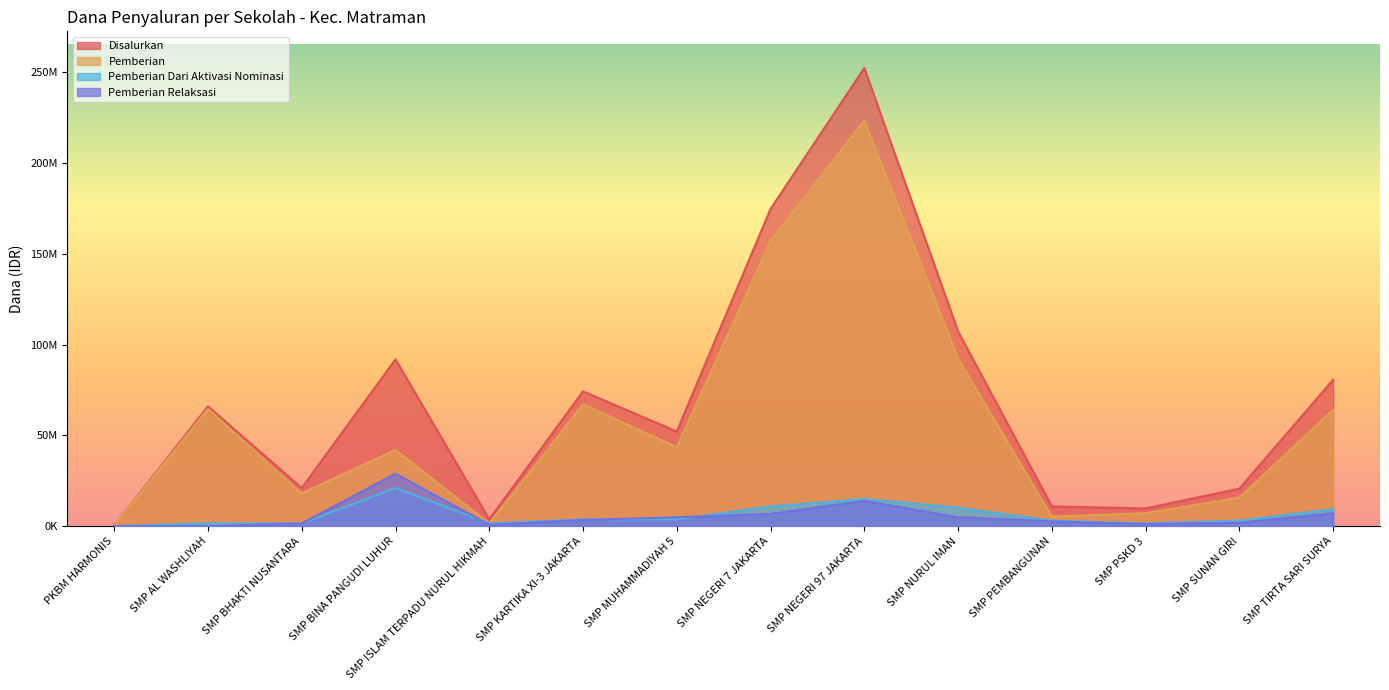

What are all the series names shown in the legend?

Disalurkan, Pemberian, Pemberian Dari Aktivasi Nominasi, Pemberian Relaksasi